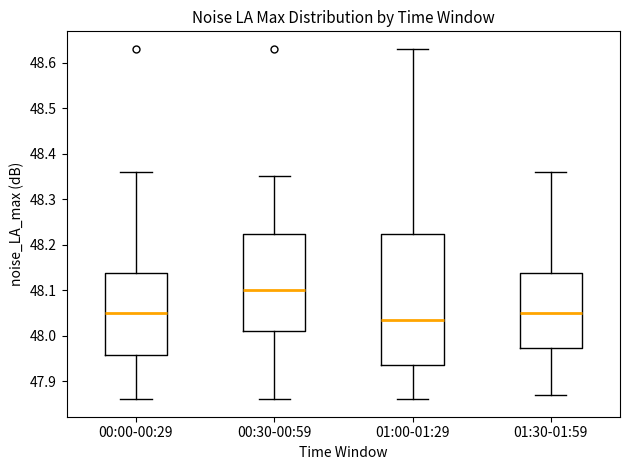

Reading left to right, read every box against the y-axis: the position of its median line, the range the box covers, and the ends of its whiskers. The values are not printed on the chart, so give them approximately, as read against the axis.

00:00-00:29: median 48.05, box 47.96 to 48.14, whiskers 47.86 to 48.36
00:30-00:59: median 48.10, box 48.01 to 48.22, whiskers 47.86 to 48.35
01:00-01:29: median 48.04, box 47.94 to 48.22, whiskers 47.86 to 48.63
01:30-01:59: median 48.05, box 47.97 to 48.14, whiskers 47.87 to 48.36